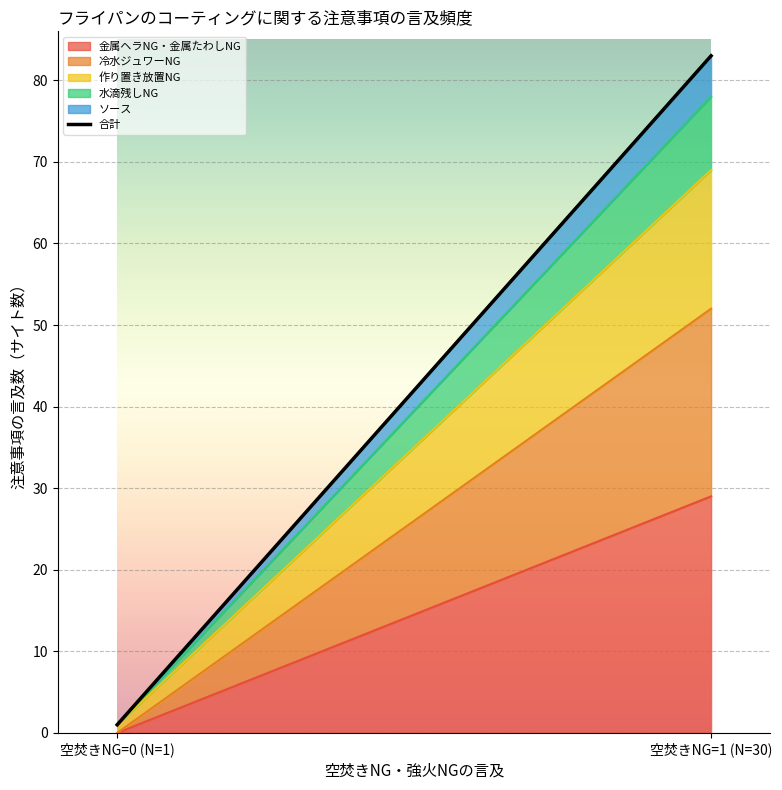

How many data points does each series have?

2